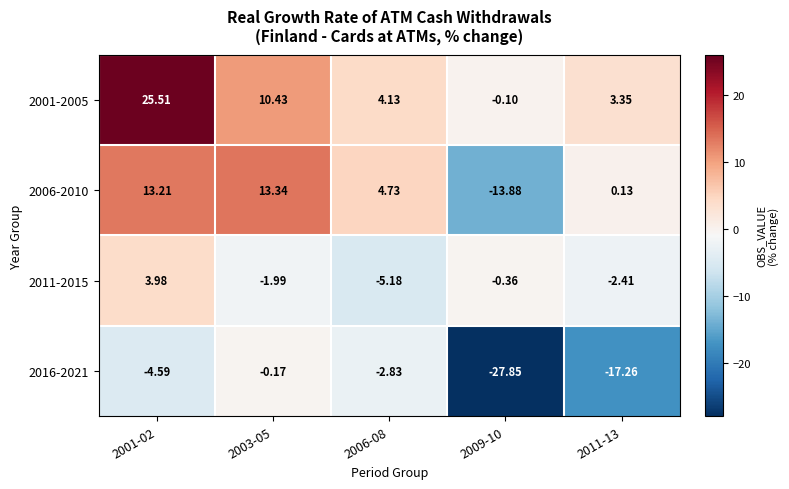

How many categories are shown in the chart?

5